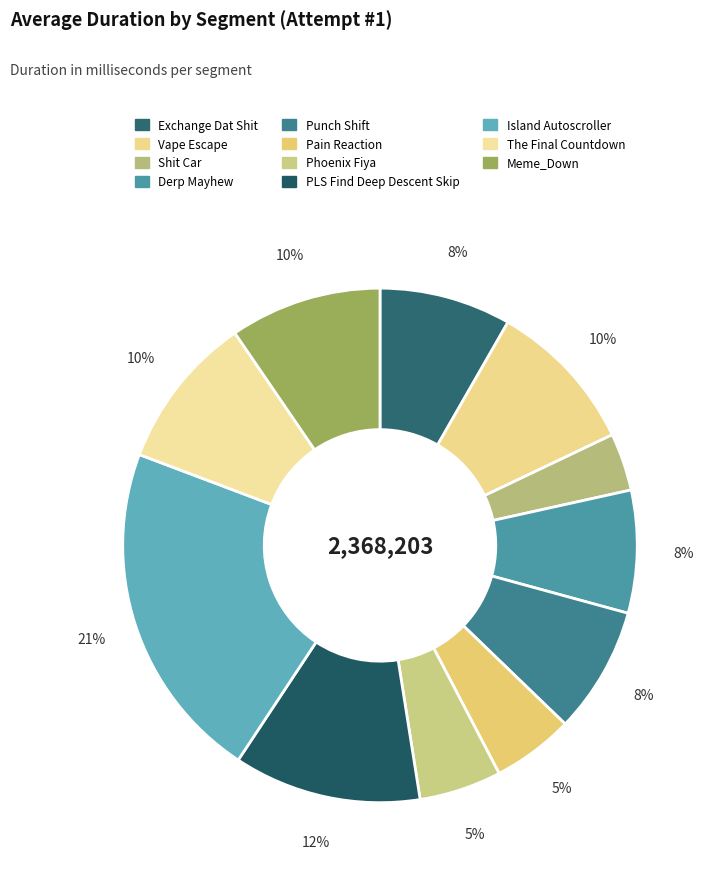

Count the number of slices in the pie.

11